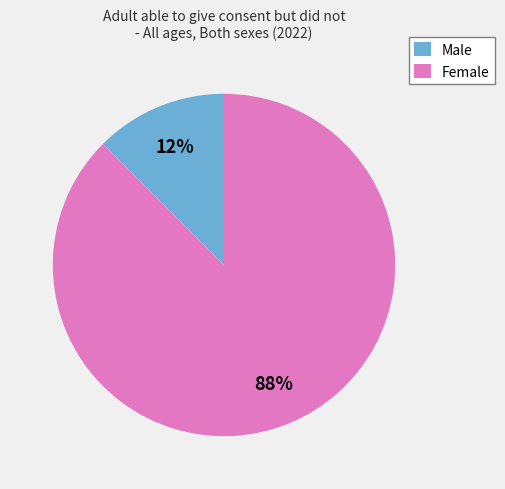

Do Female and Male together represent more than half of the pie?

Yes